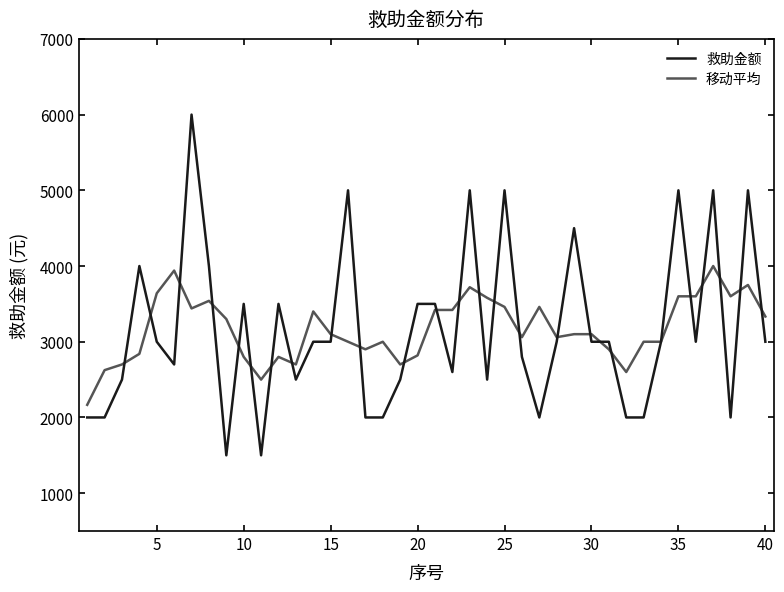

Which series has the widest spread of values?

救助金额